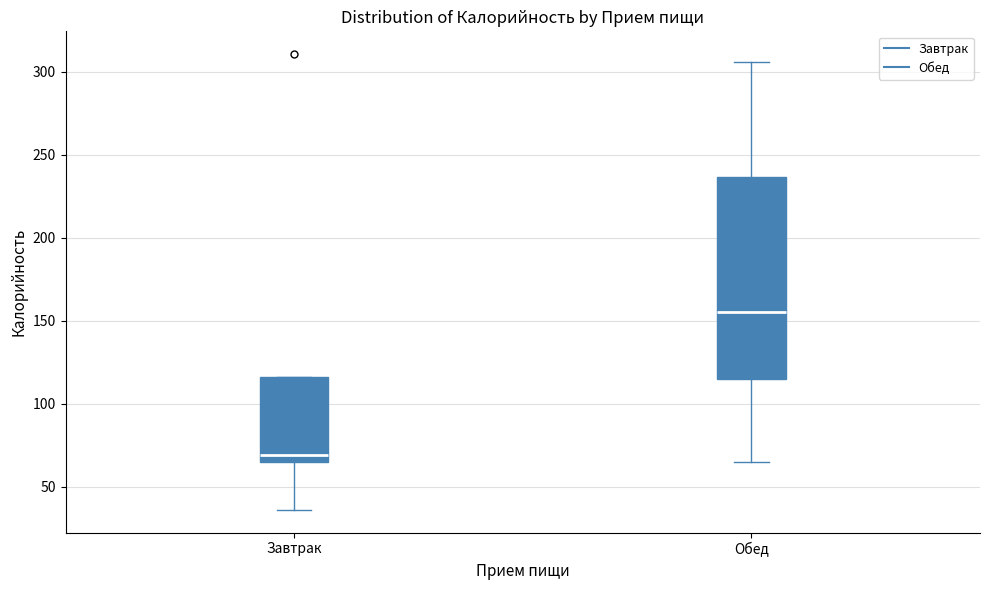

Which box's median line is the lowest?

Завтрак